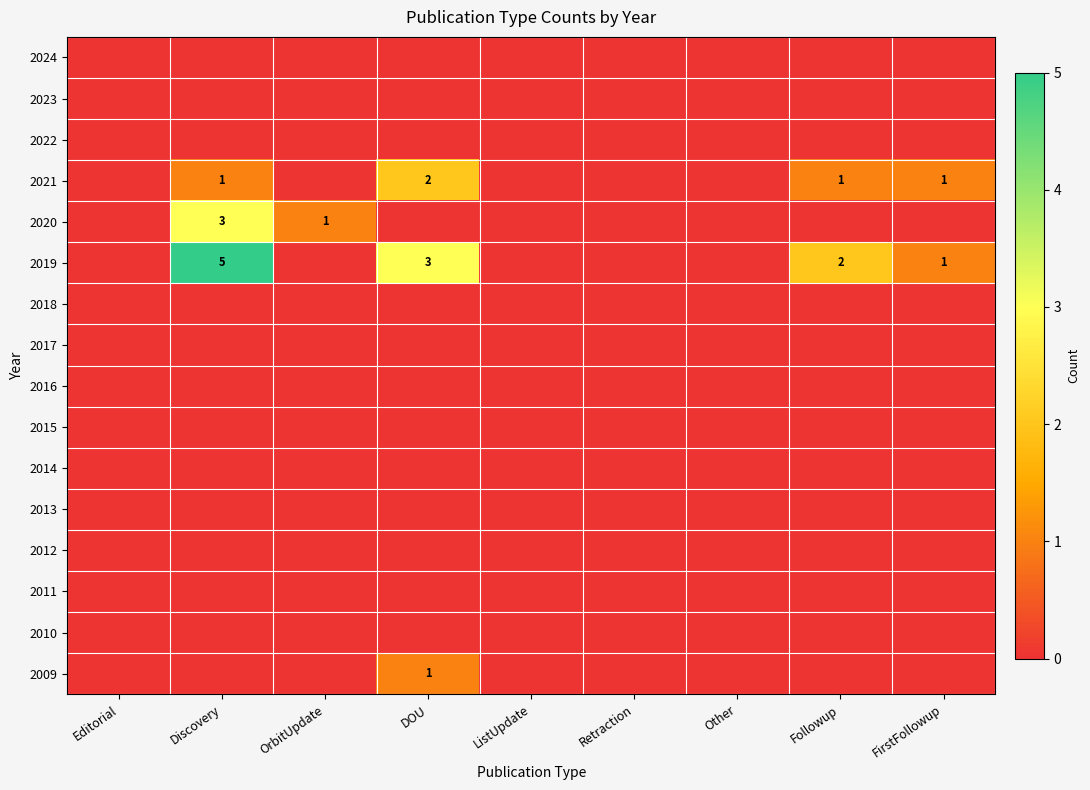

Between Followup and ListUpdate, which is larger?

Followup